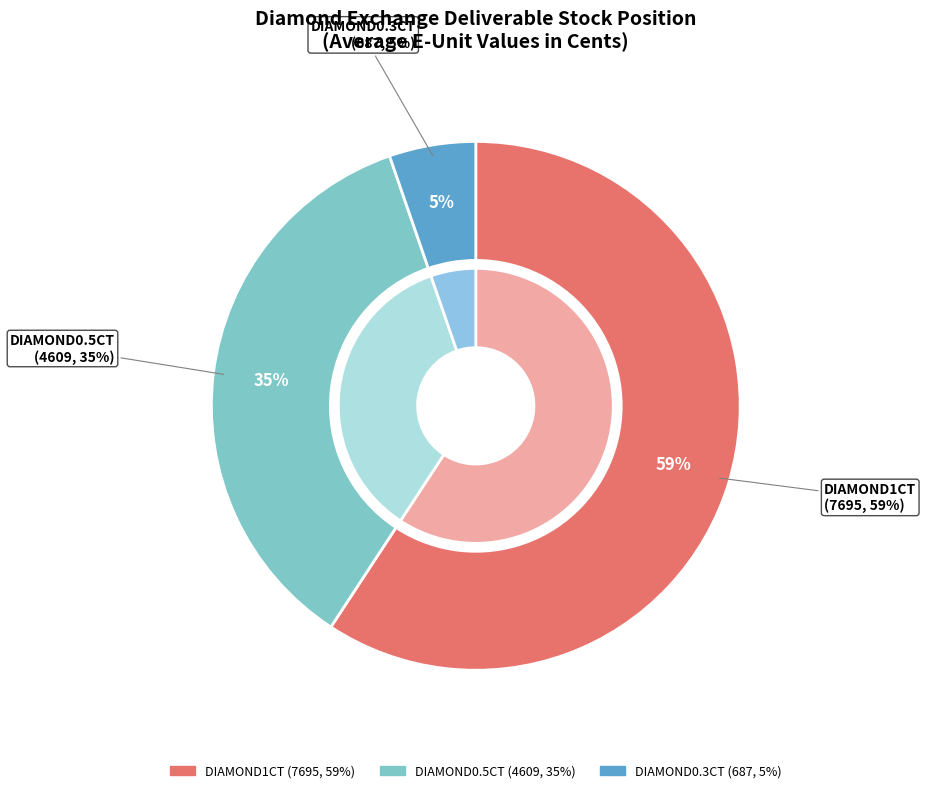

How many slices are in this pie chart?

3